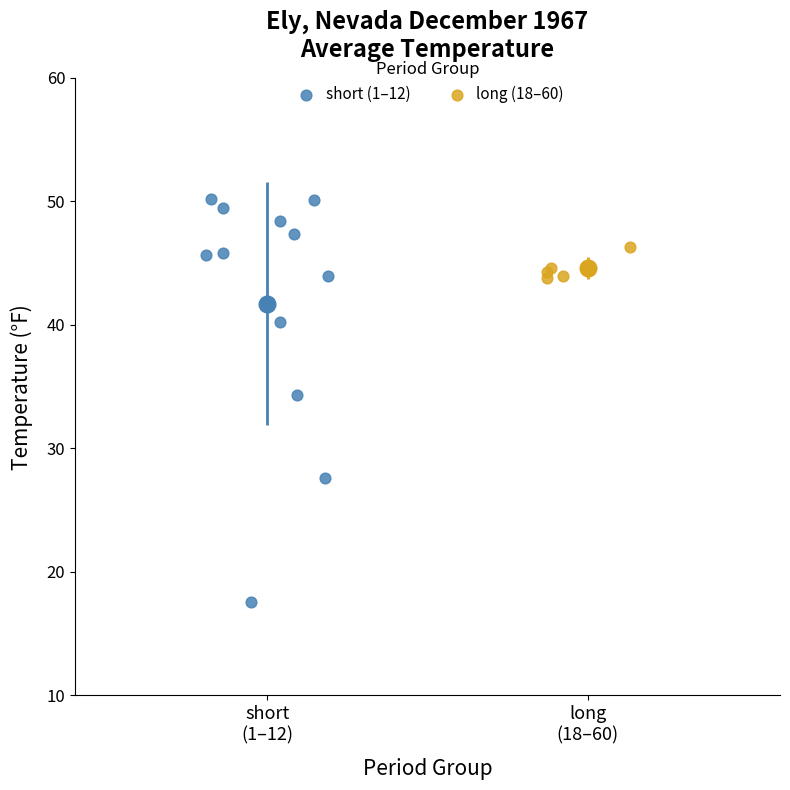

Which series reaches the minimum Y coordinate?

short (1–12)